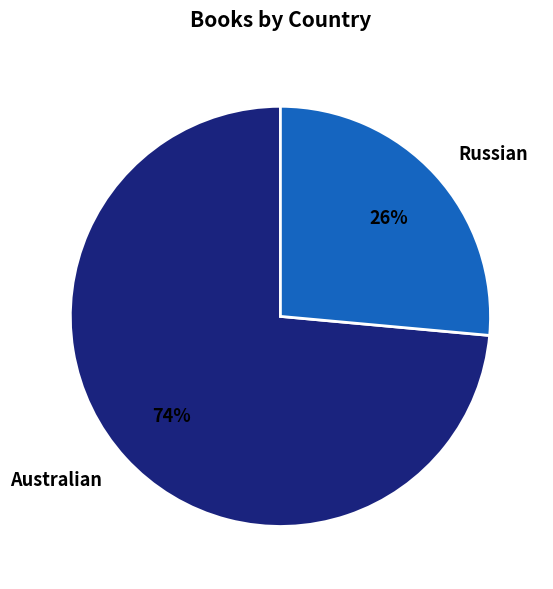

The Australian slice represents 74% of the pie. True or false?

True